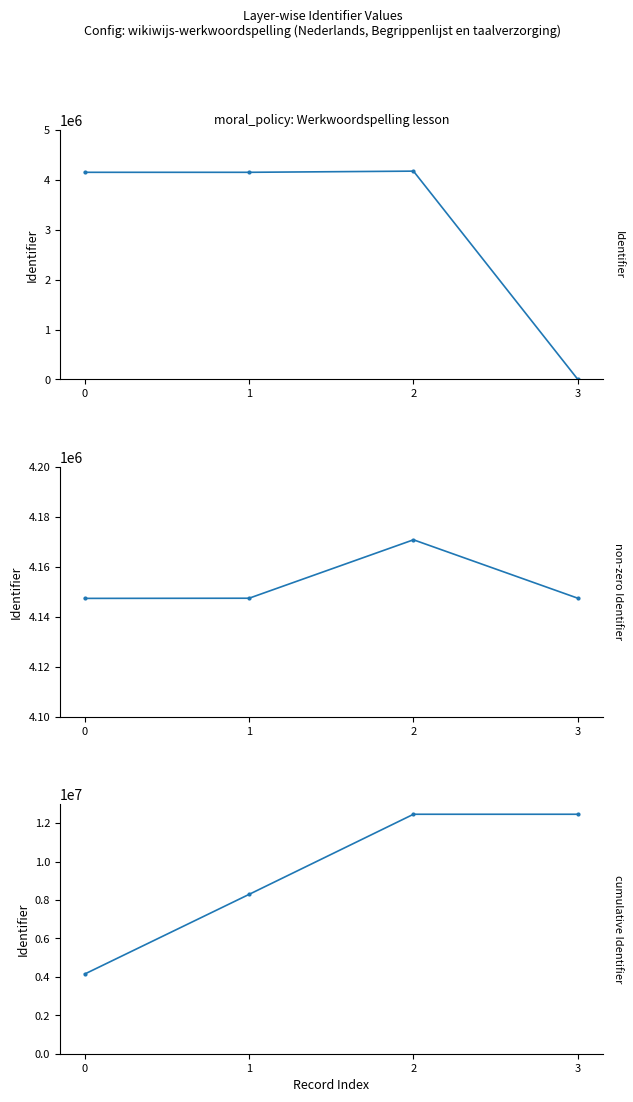

Which category has the highest value across all series?

2